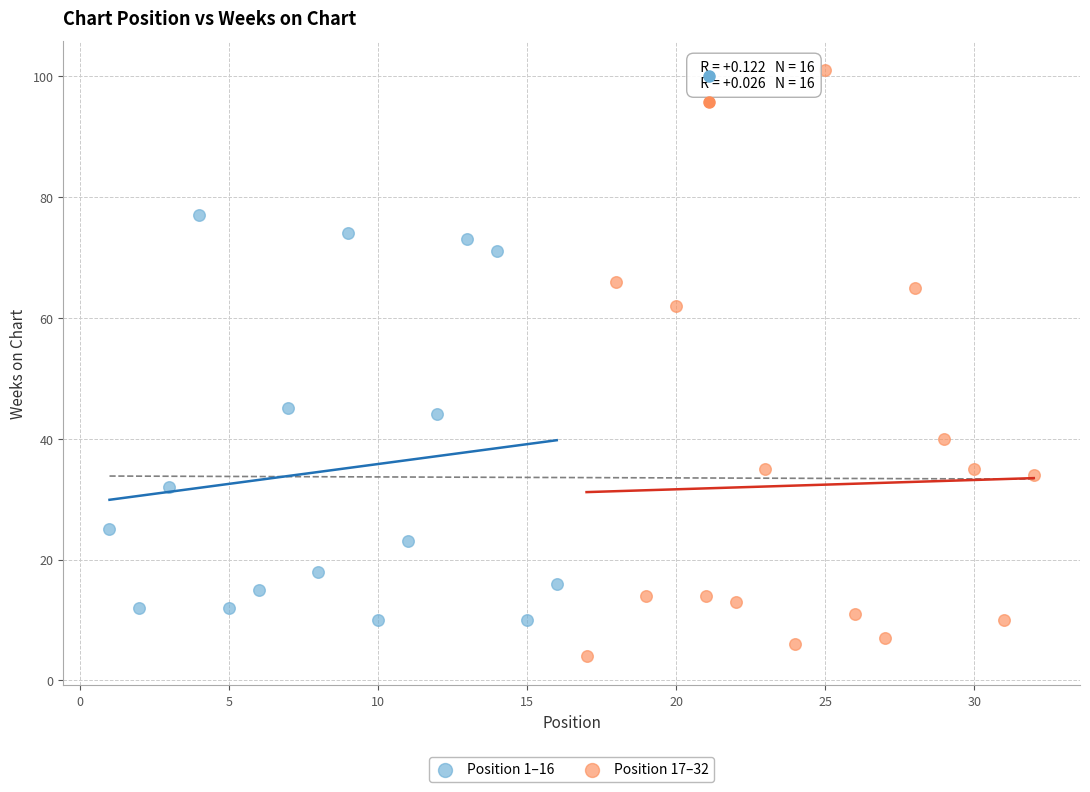

Which series contains the highest Y value?

Position 17–32